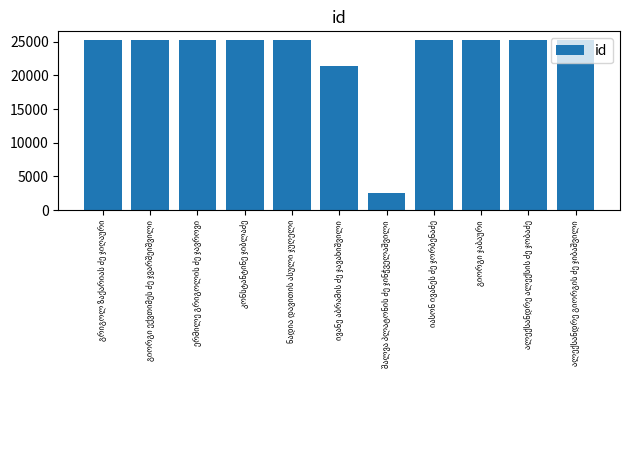

What is the value of the 1st bar from the left?

25279